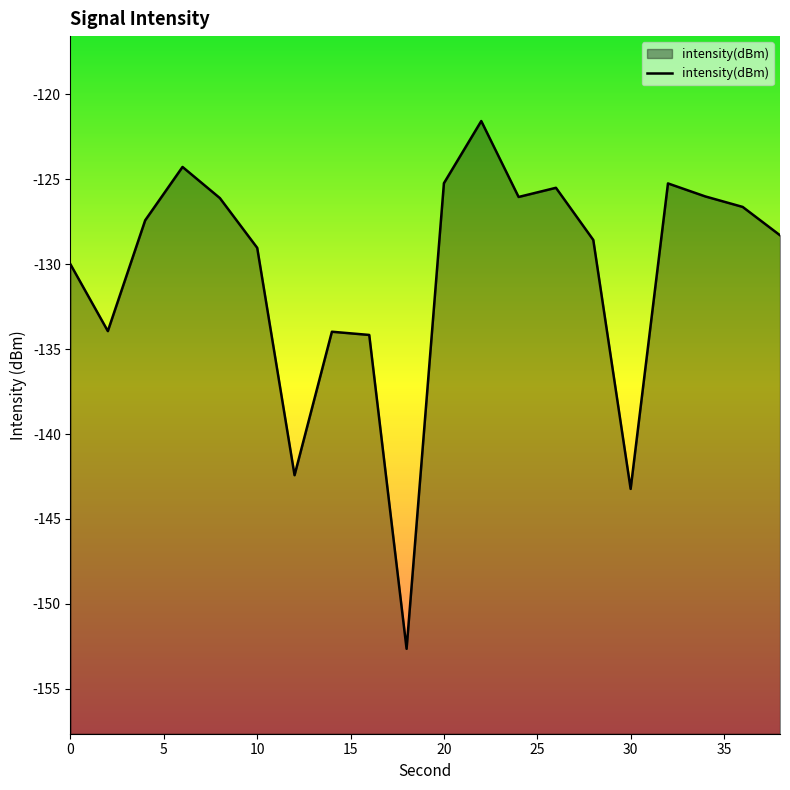

What is the difference between the second highest and second lowest values?

19.0